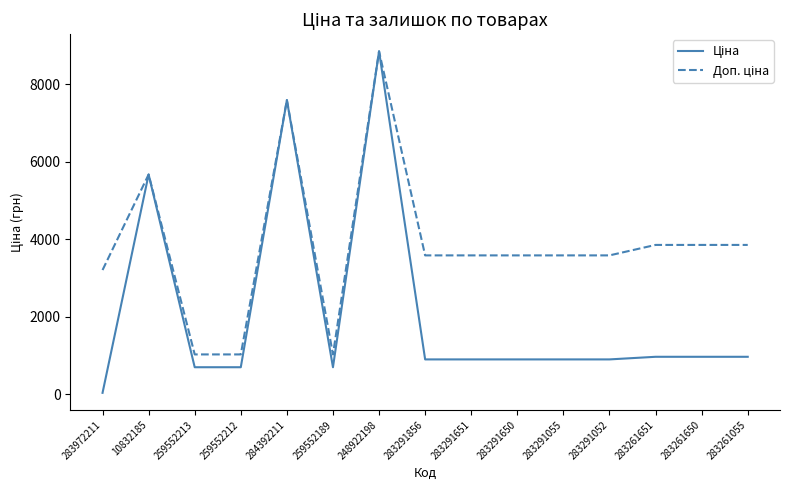

At which category is the sum across all series the highest?

248922198